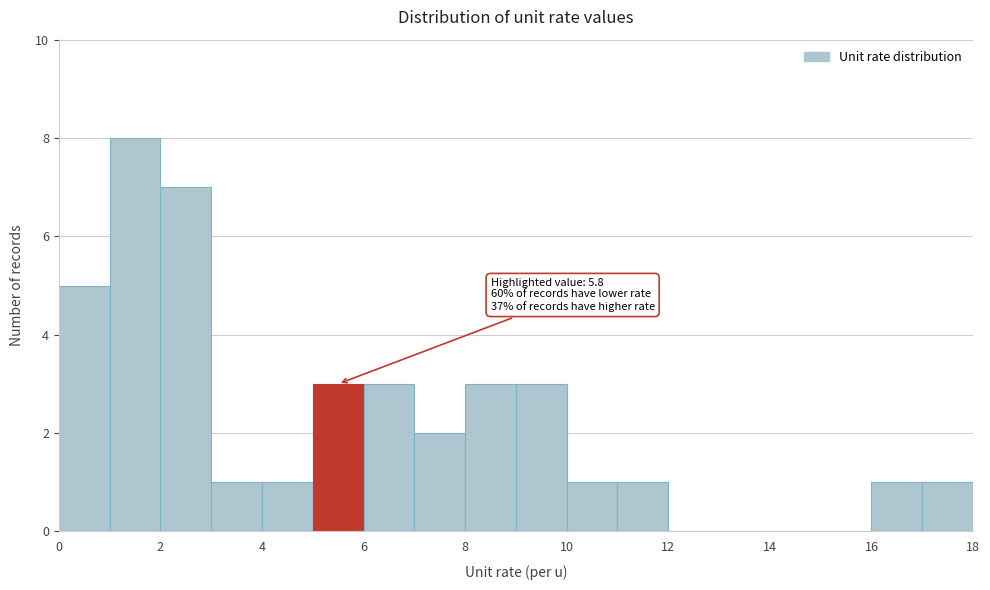

Over which range of the x-axis is the bar tallest?

1 to 2